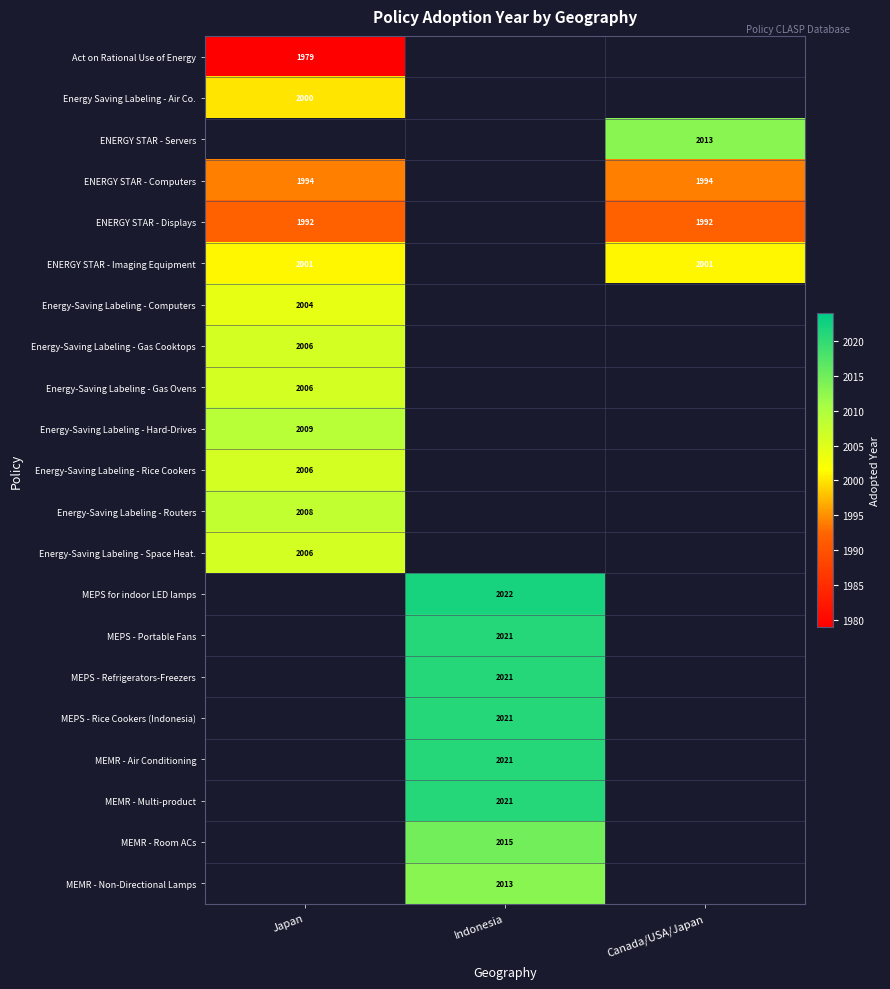

Is the value of Energy-Saving Labeling - Space Heat. at Japan greater than the value of MEPS - Refrigerators-Freezers at Indonesia?

No